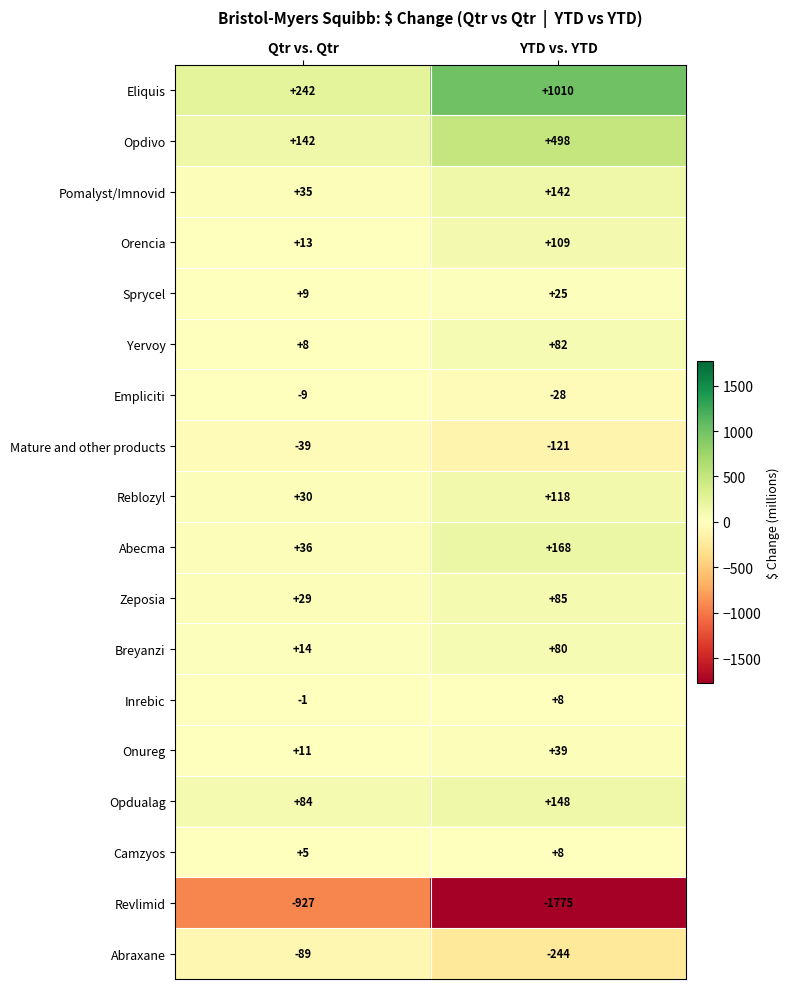

Which category has the lowest value across all series?

YTD vs. YTD